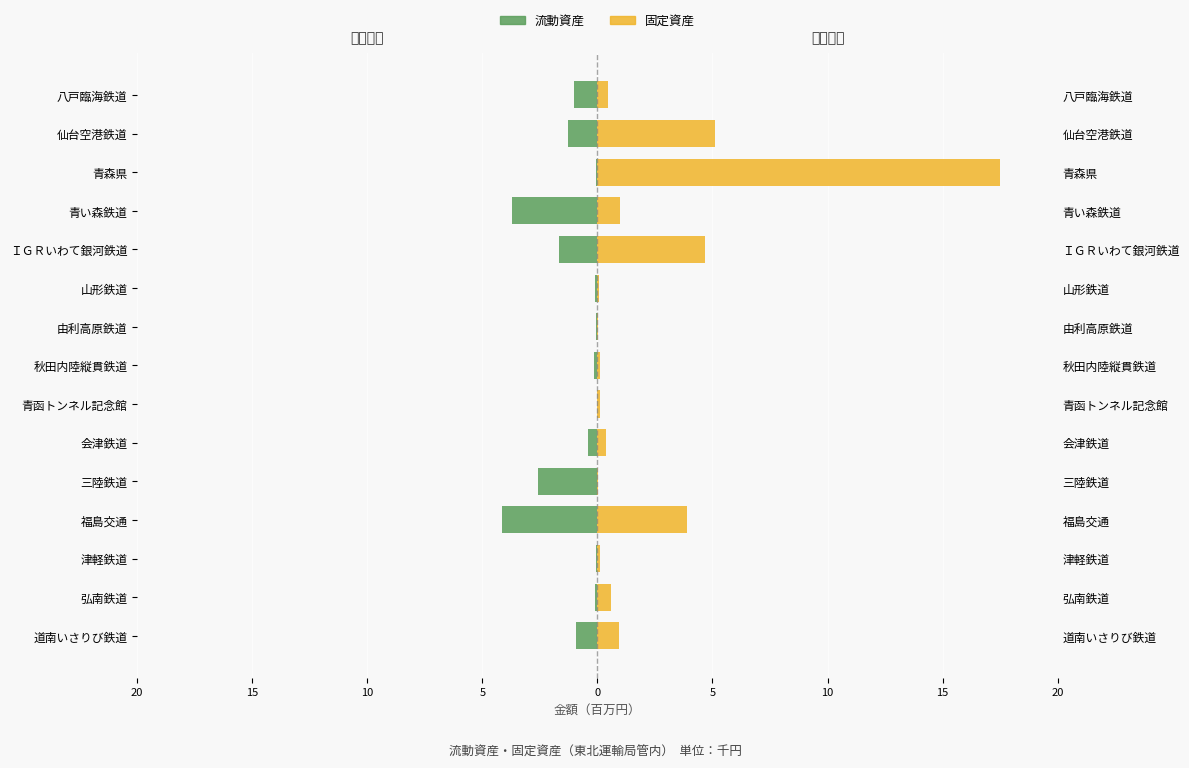

What is the difference between the maximum and minimum values in the 流動資産 series?

4.2